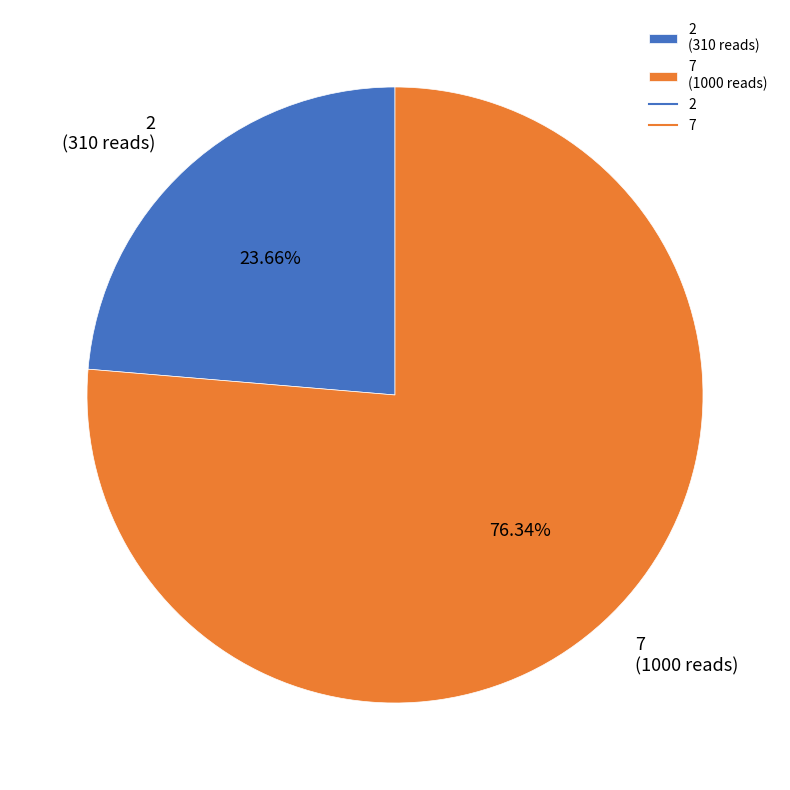

What is the ratio of the value at 2 (310 reads) to the value at 7 (1000 reads)?

0.3